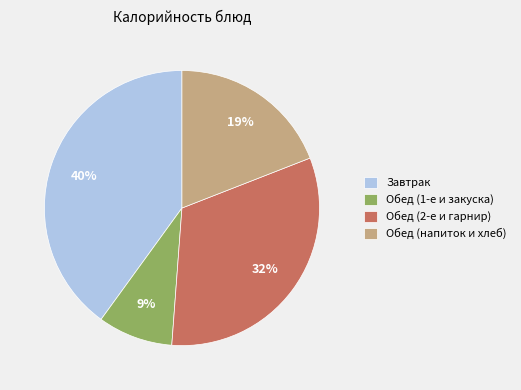

To the nearest percent, what is the difference between the largest and smallest slice percentages?

31%